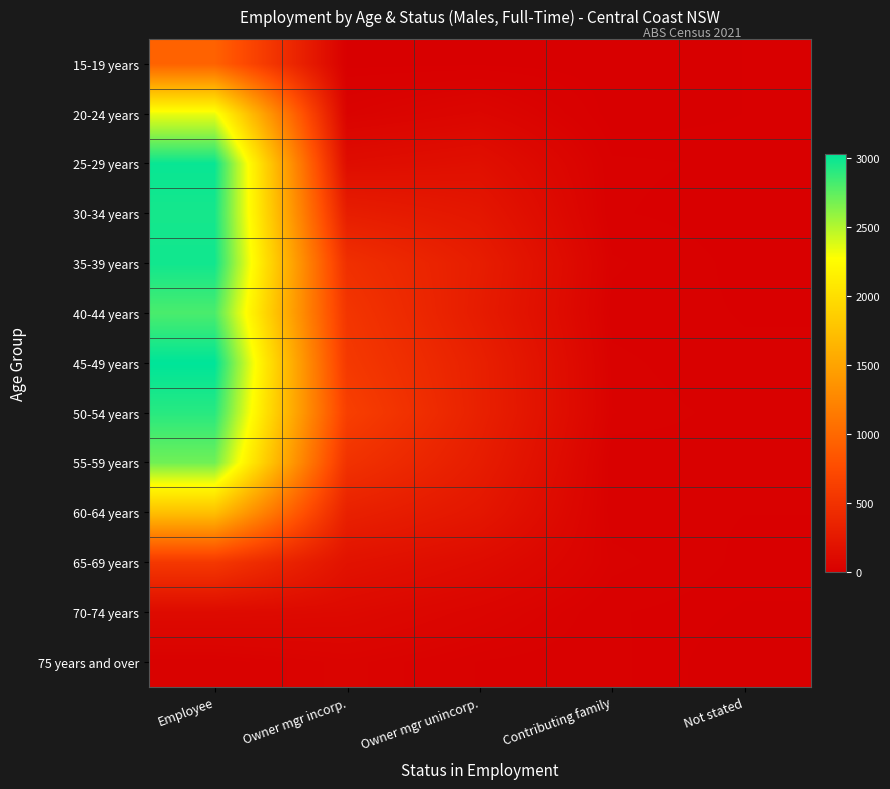

What is the total value across all series at Owner mgr incorp.?

3824